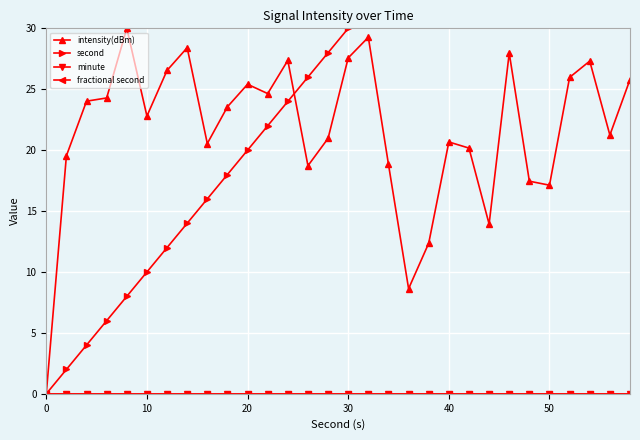

Which series has the largest total across all categories?

second